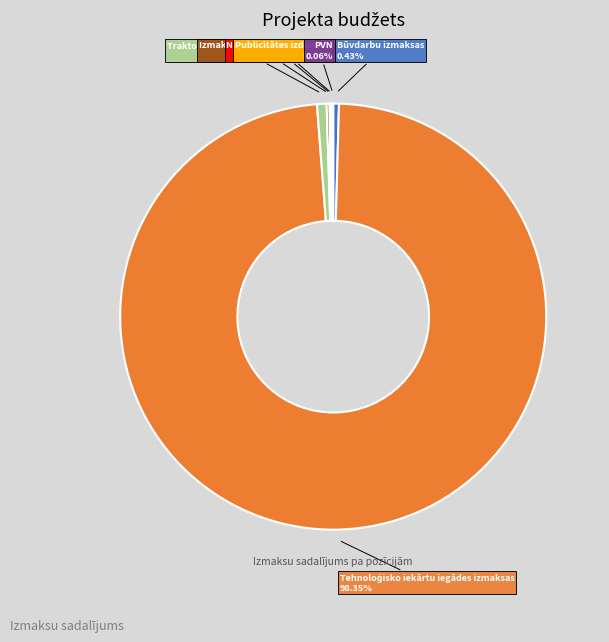

Does any single category account for the majority?

Yes